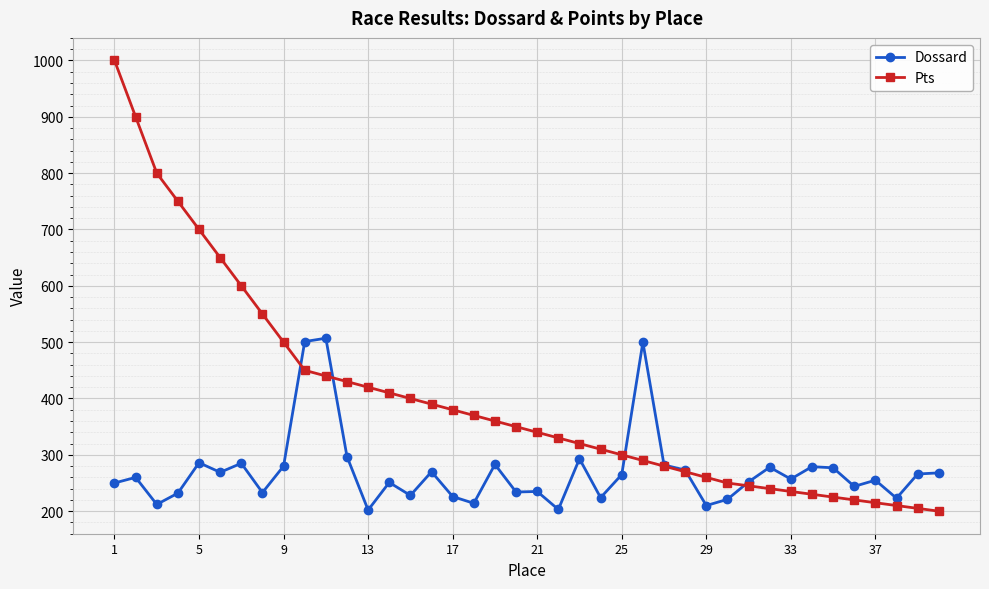

What is the value of the Dossard point at the 3rd from the left?

212